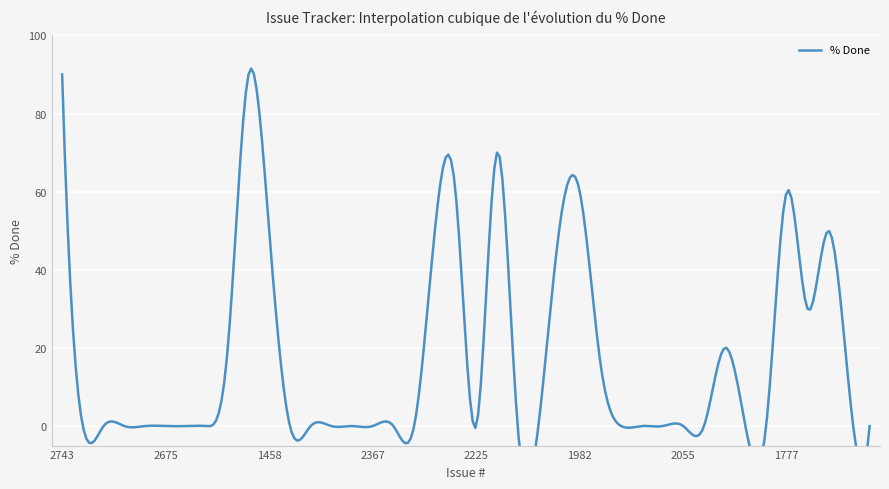

True or false: the data shows 12 at 1993.

False